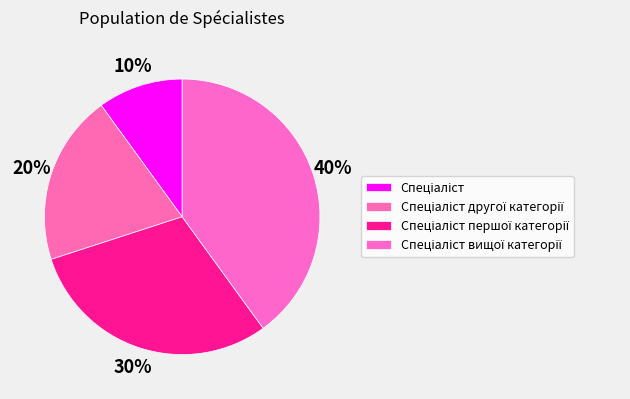

To the nearest percent, what percentage of the pie is Спеціаліст першої категорії?

30%